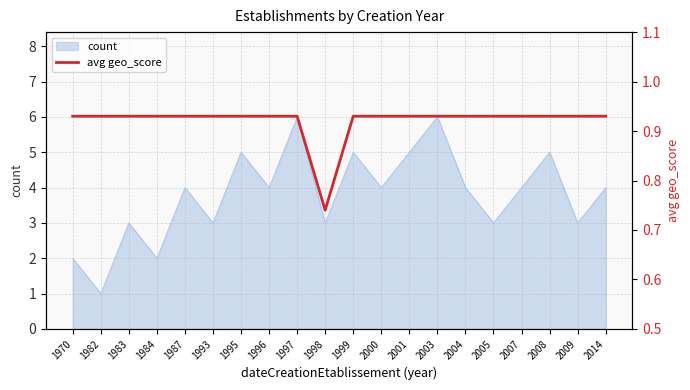

Reading left to right, what are all the values shown in this chart?

1970=0.9	1982=0.9	1983=0.9	1984=0.9	1987=0.9	1993=0.9	1995=0.9	1996=0.9	1997=0.9	1998=0.7	1999=0.9	2000=0.9	2001=0.9	2003=0.9	2004=0.9	2005=0.9	2007=0.9	2008=0.9	2009=0.9	2014=0.9